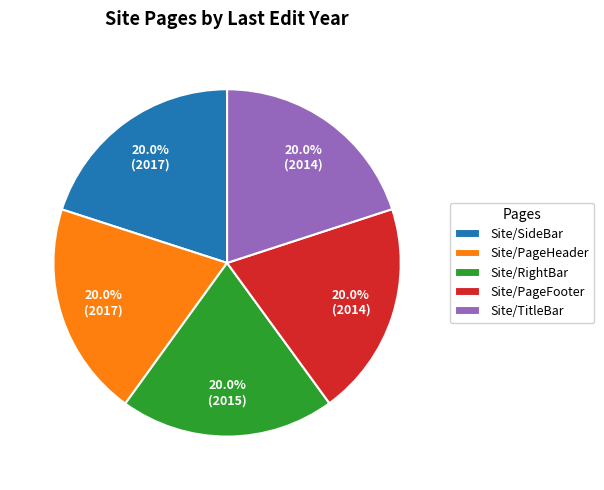

How many segments does this pie chart have?

5